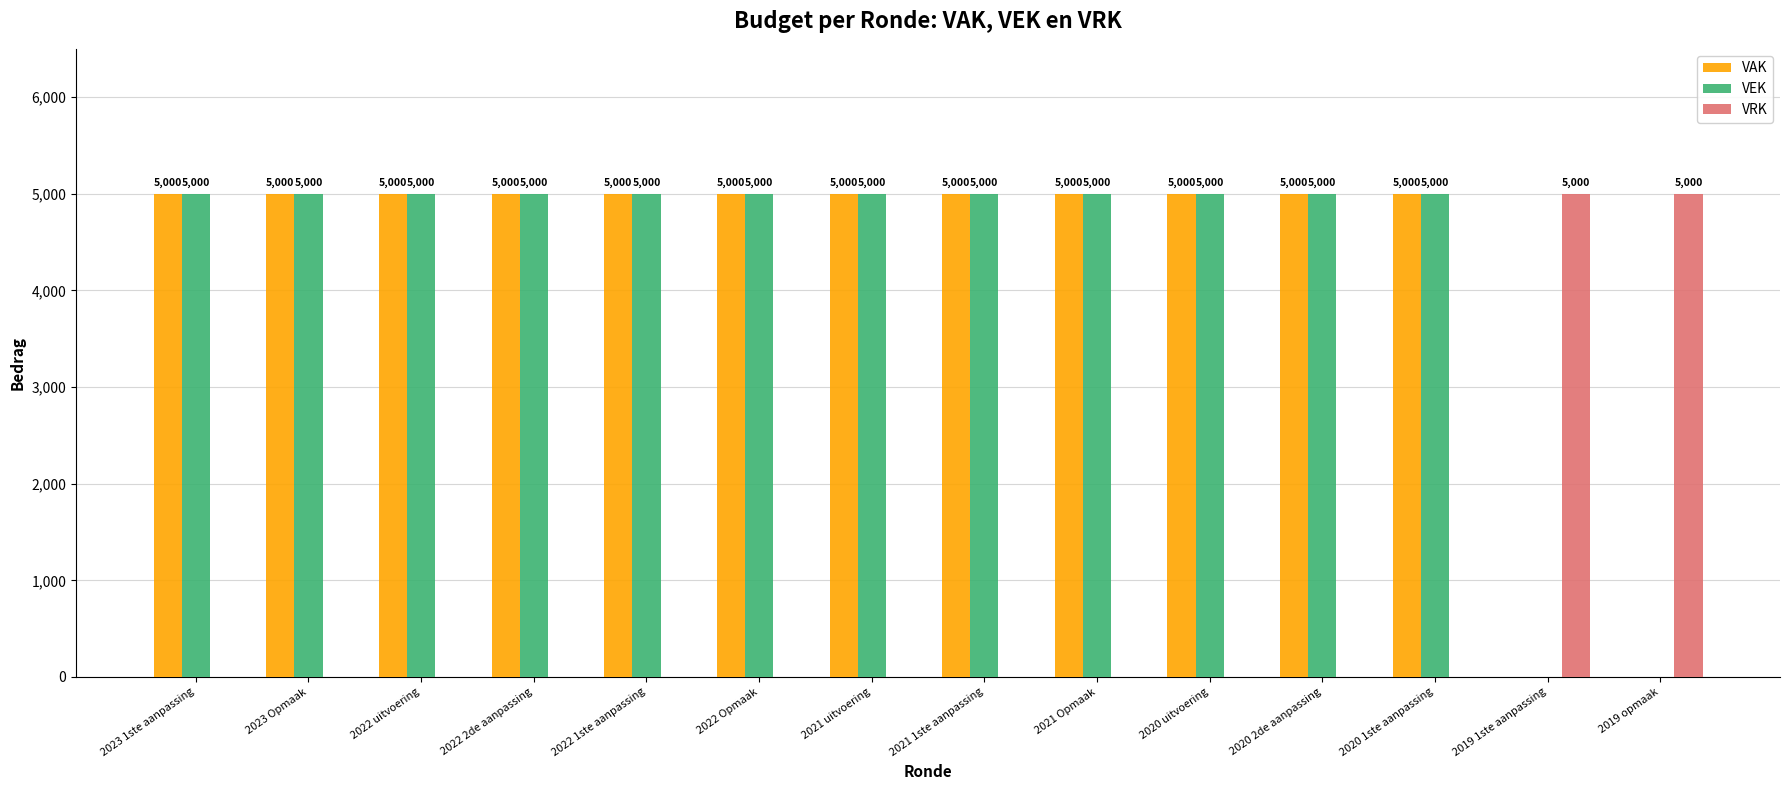

Is it true that VEK equals 5000 at 2023 1ste aanpassing?

True